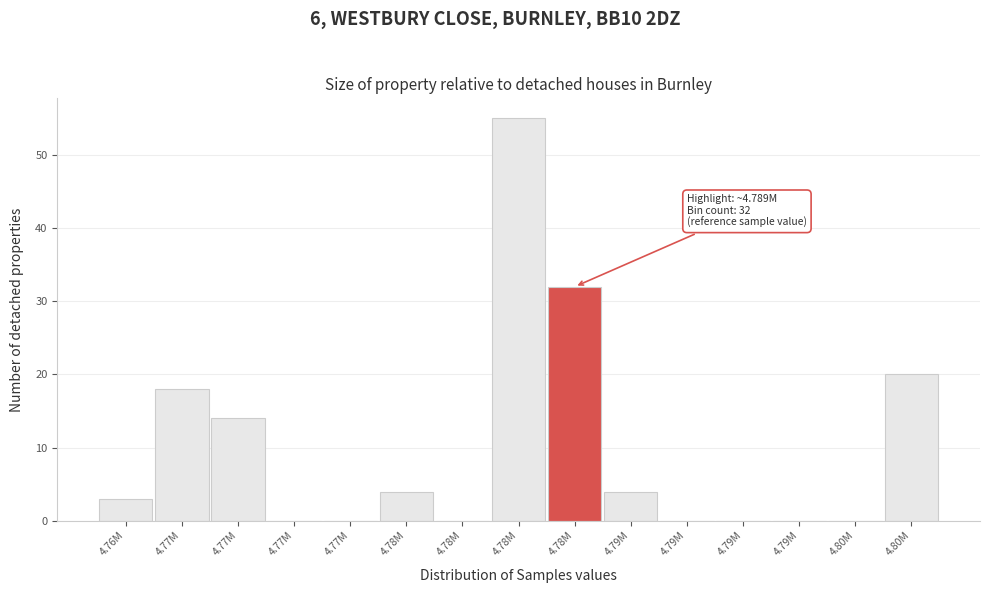

How many categories are shown in the chart?

15